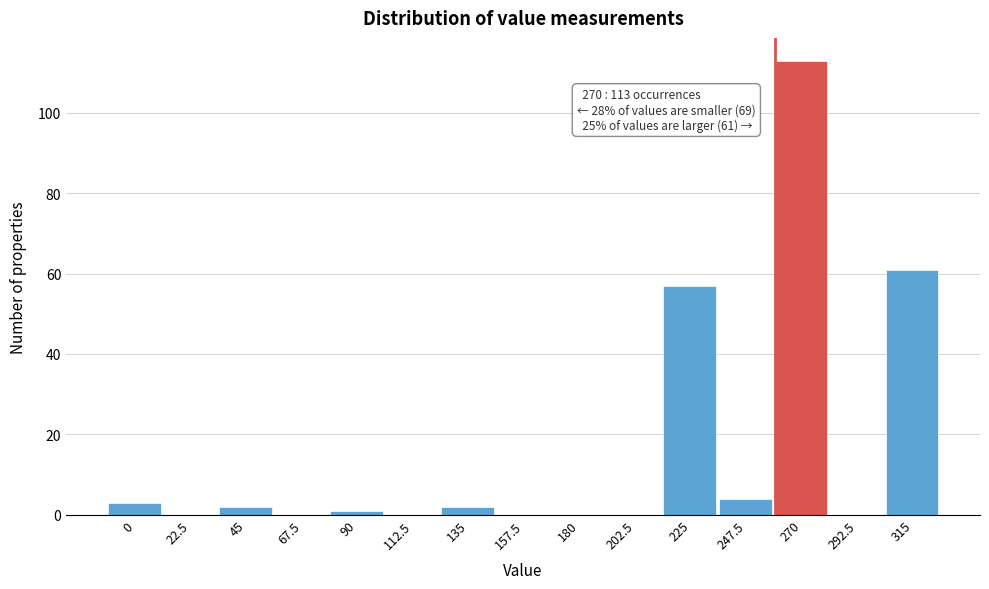

Reading left to right, what are all the values shown in this chart?

0=3	22.5=0	45=2	67.5=0	90=1	112.5=0	135=2	157.5=0	180=0	202.5=0	225=57	247.5=4	270=113	292.5=0	315=61